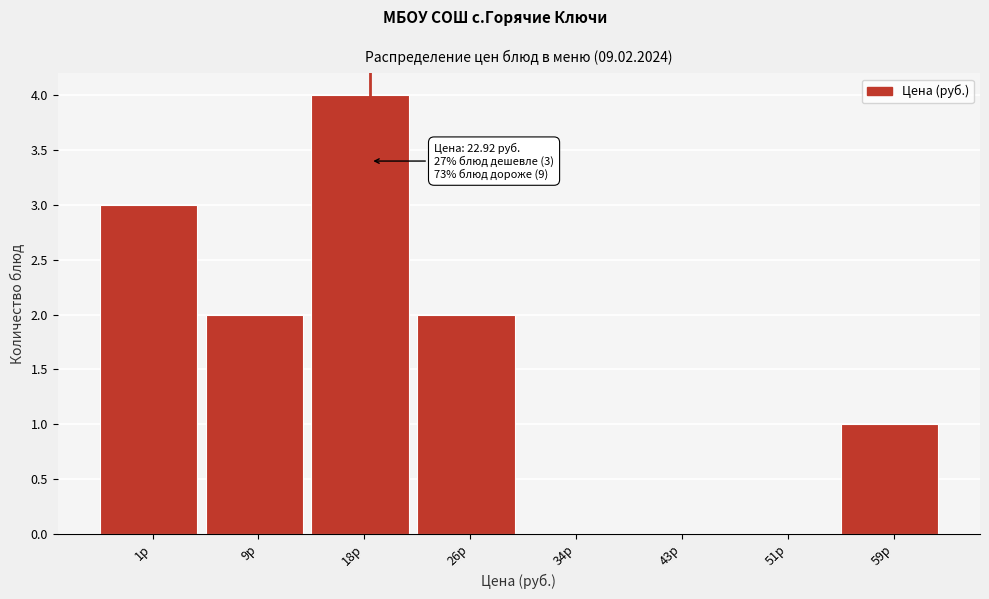

Reading left to right, what are all the values shown in this chart?

1р=3	9р=2	18р=4	26р=2	34р=0	43р=0	51р=0	59р=1